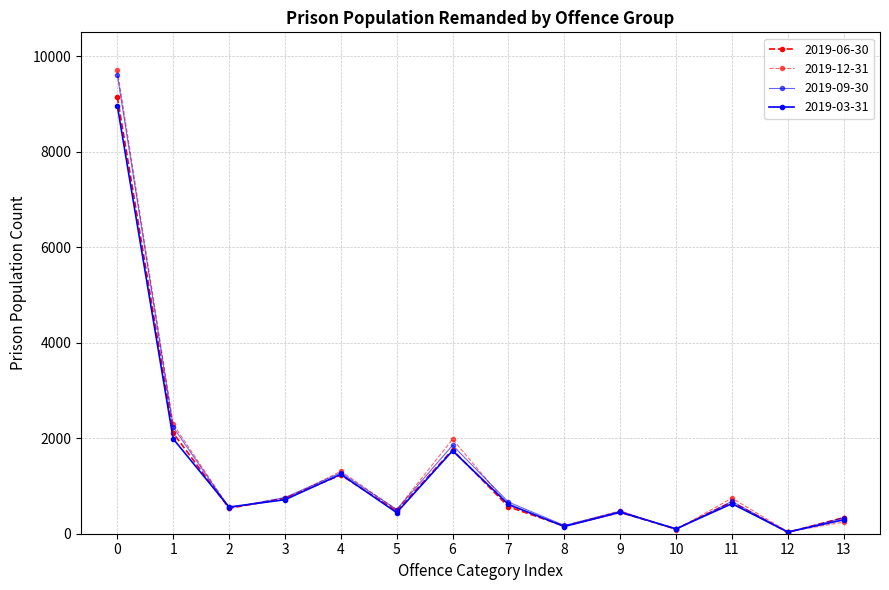

At how many categories does at least one series exceed 4159?

1